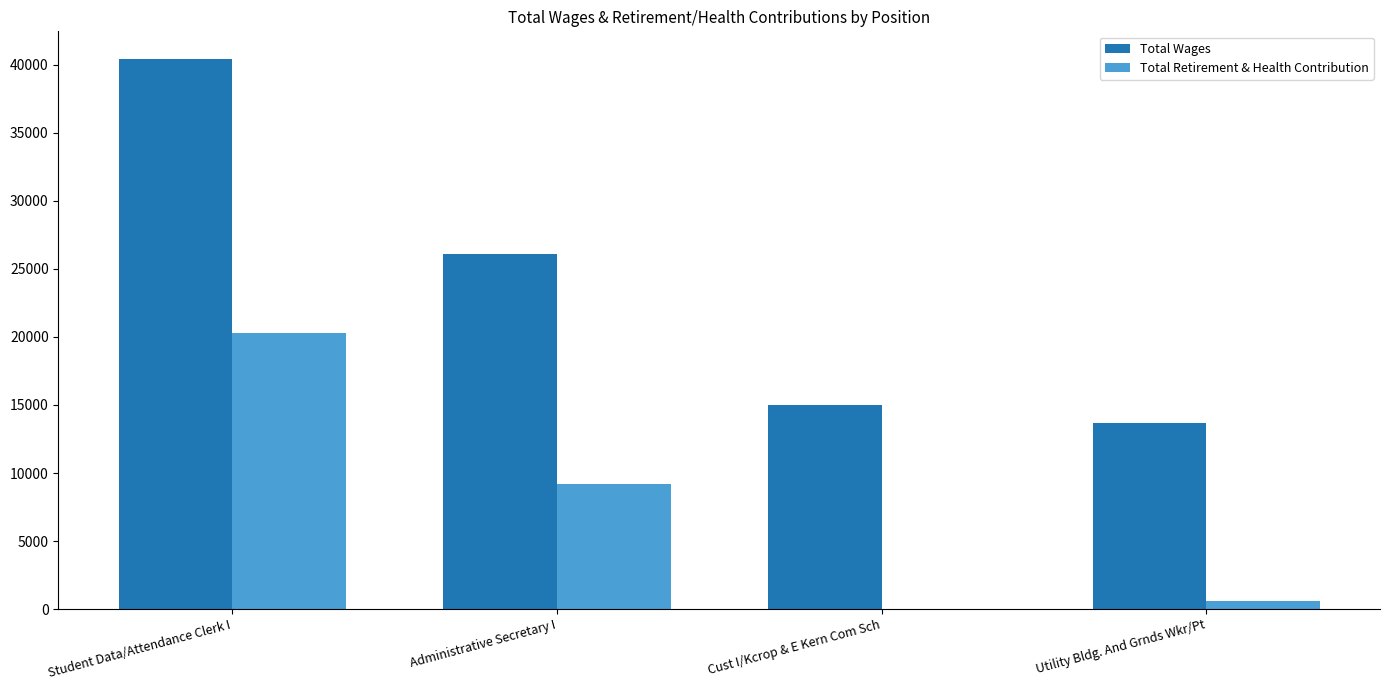

Is the value of Total Wages at Cust I/Kcrop & E Kern Com Sch greater than the value of Total Retirement & Health Contribution at Cust I/Kcrop & E Kern Com Sch?

Yes